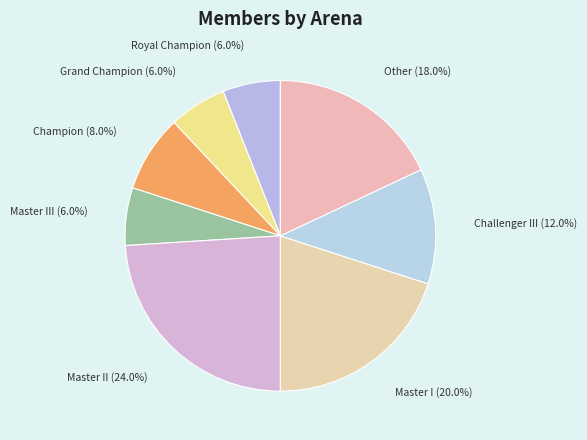

How many slices are in this pie chart?

8